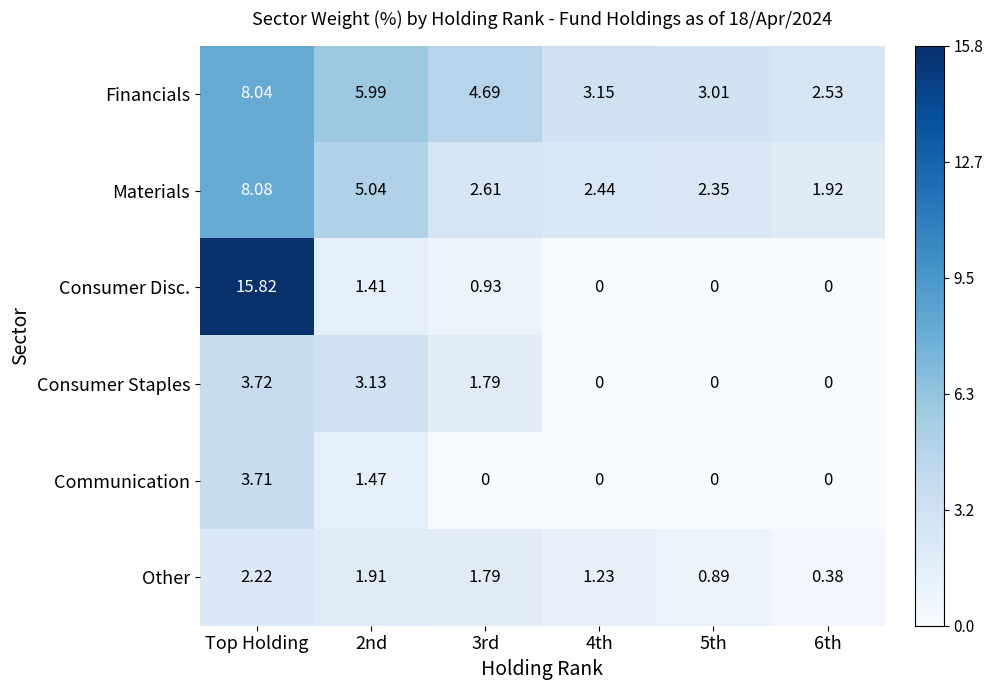

Which series has the largest total across all categories?

Financials